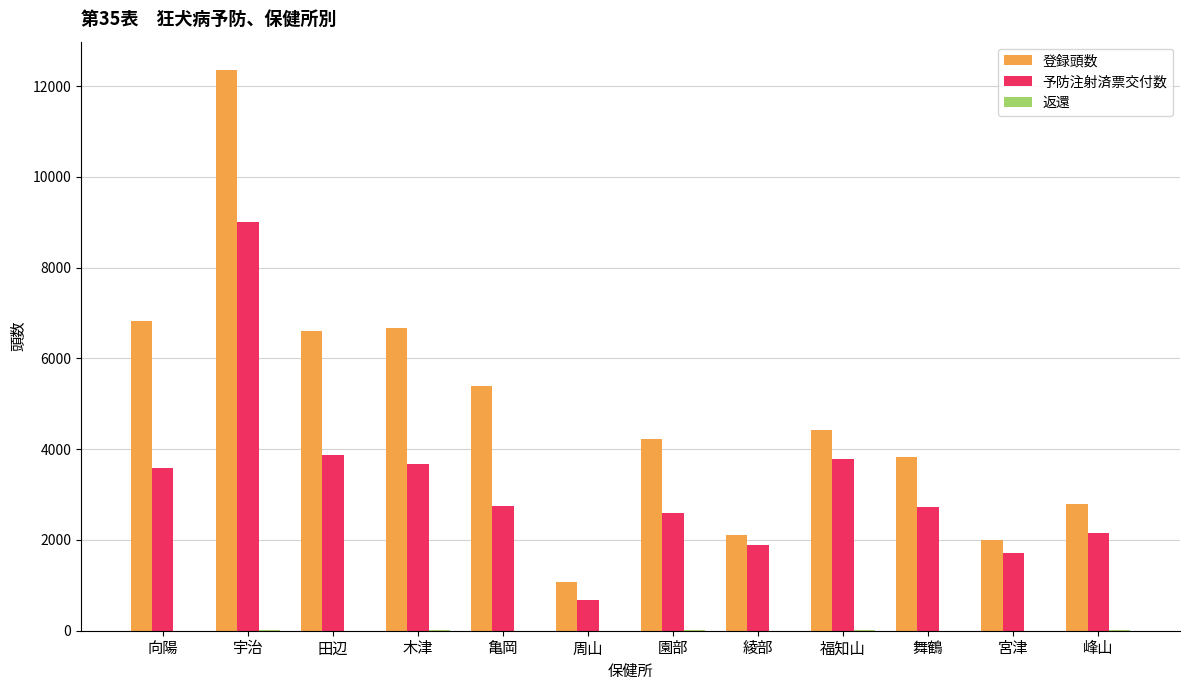

What is the greatest value displayed?

12364